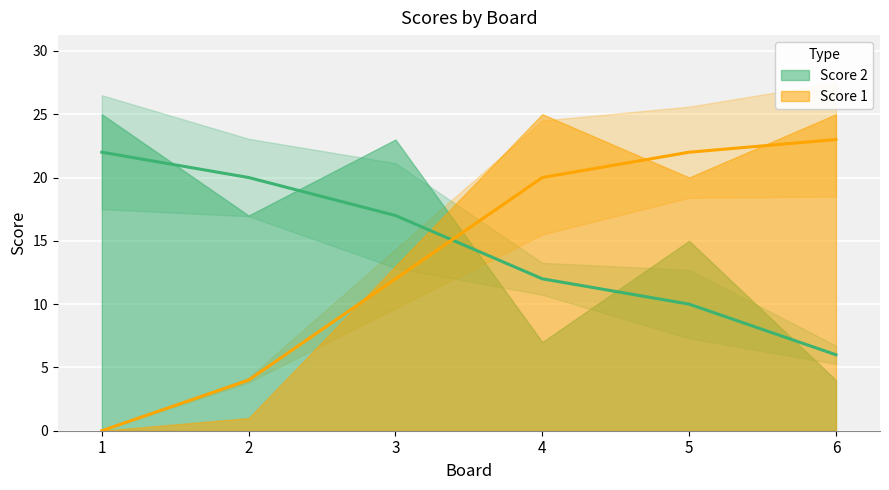

Between which two adjacent categories do Score 2 and Score 1 first intersect?

3 and 4